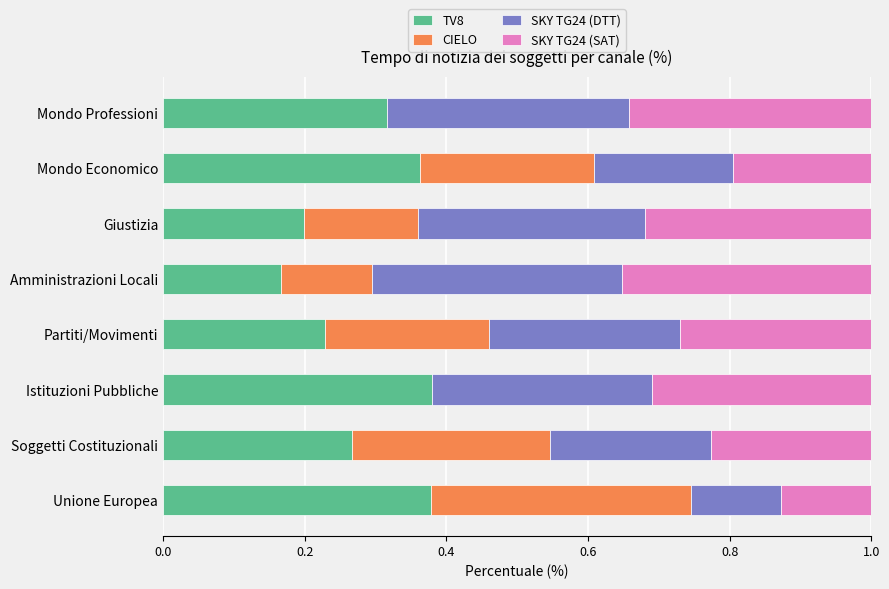

What is the total value across all series at Istituzioni Pubbliche?

1.0